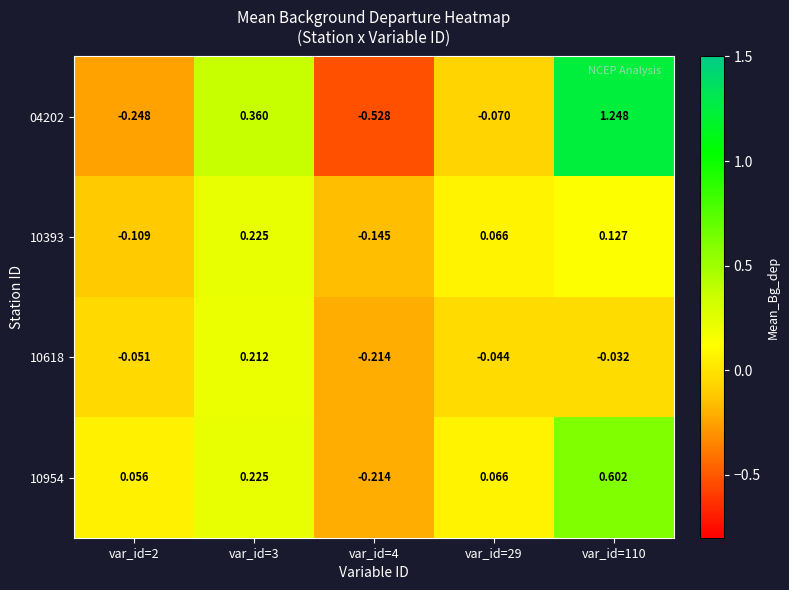

What is the total value across all series at var_id=3?

1.0